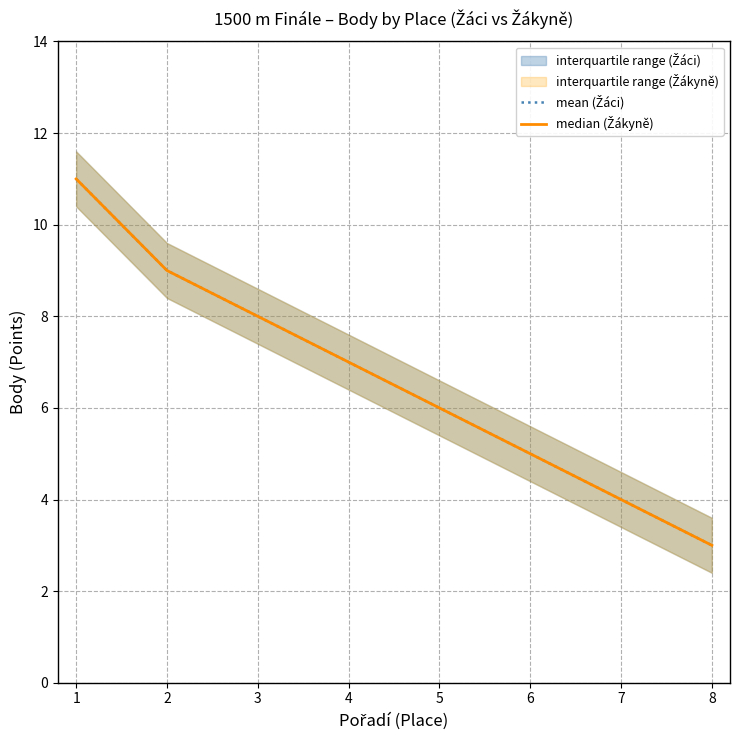

Where is median (Žákyně) nearest to the value 7?

4